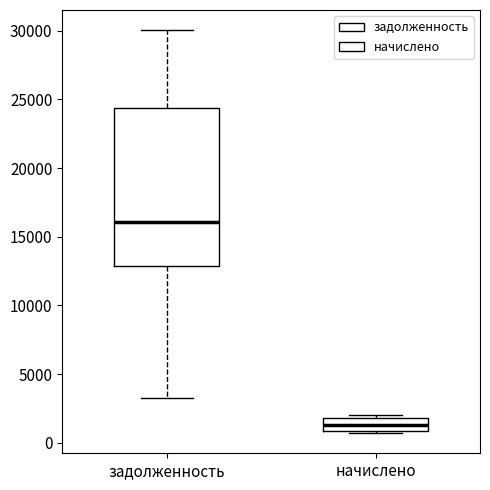

Reading left to right, transcribe this box plot: for each box, give where its median line is, the range the box spans, and where its two whiskers end, as read against the y-axis. The values are not printed on the chart, so give them approximately, as read against the axis.

задолженность: median 16000, box 13000 to 24500, whiskers 3500 to 30000
начислено: median 1500, box 1000 to 2000, whiskers 500 to 2000 (just above the box's upper edge)